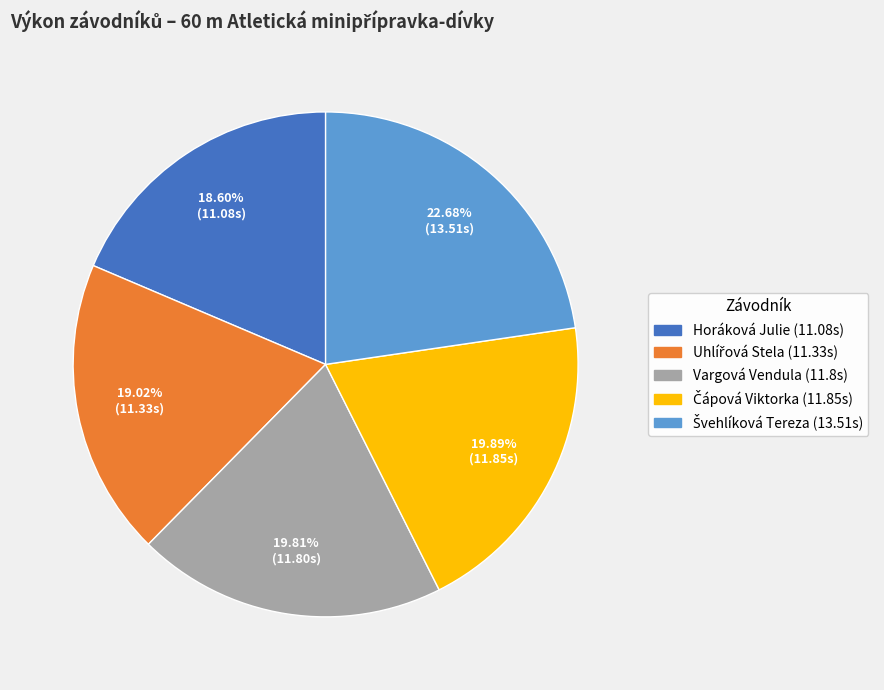

Is it true that Vargová Vendula is 20% of the pie?

True